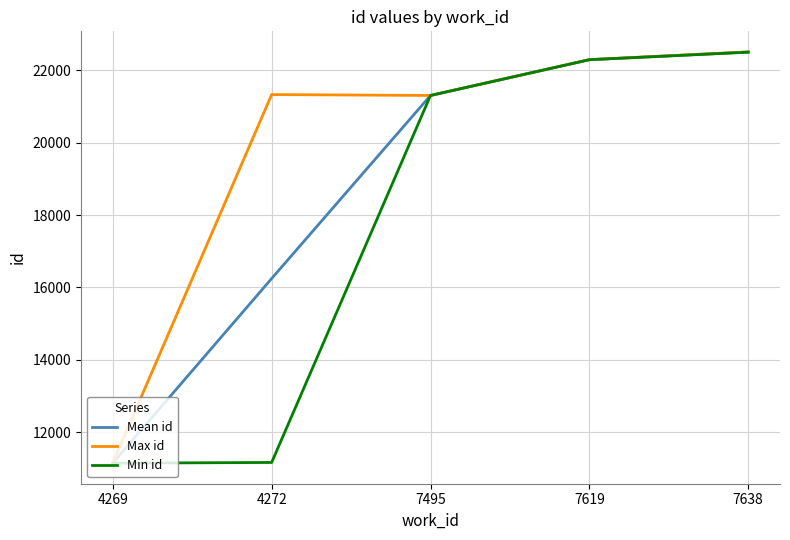

Which category has the lowest value in the Mean id series?

4269